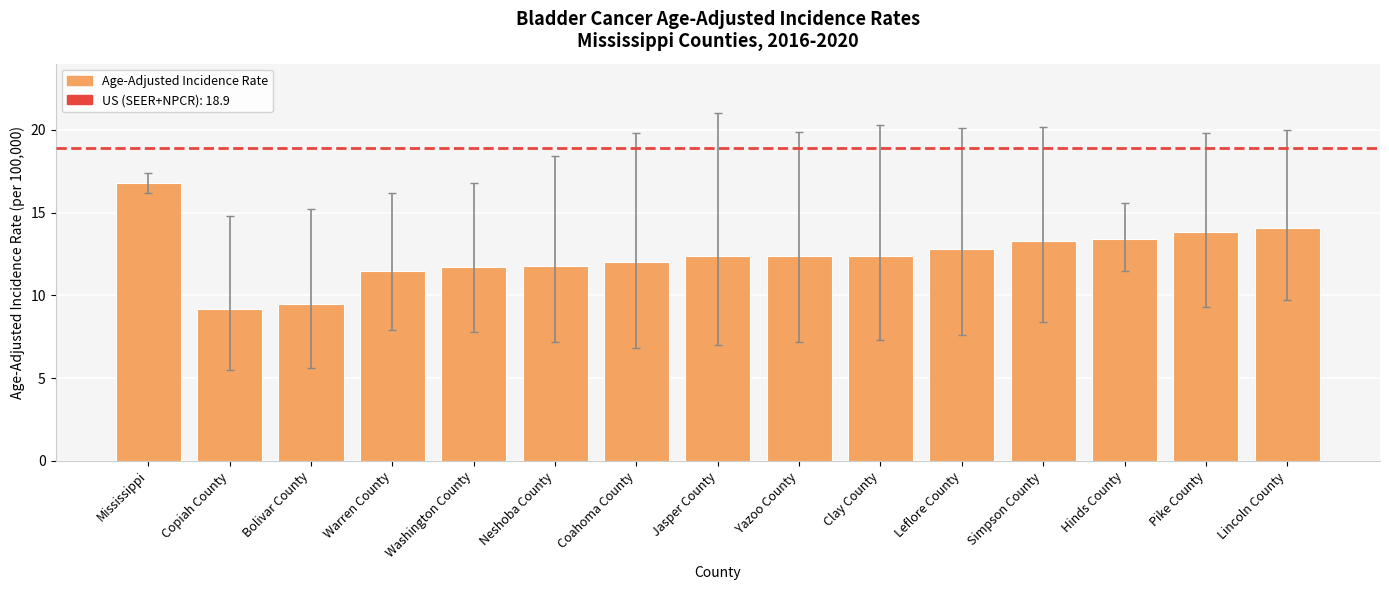

Where does the data first go above 12?

Mississippi